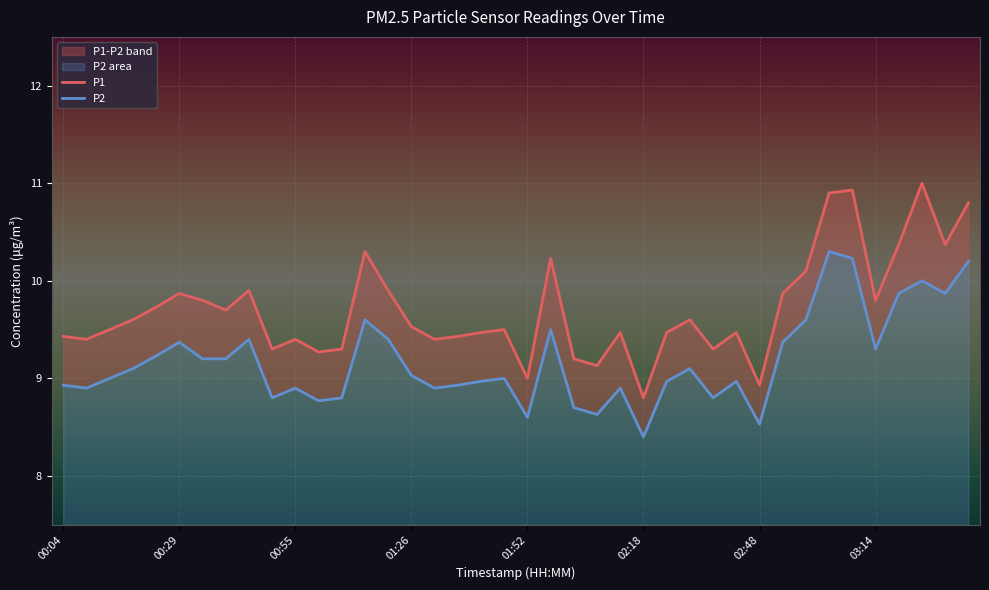

Rank the series by their maximum value, from lowest to highest.

P2, P1